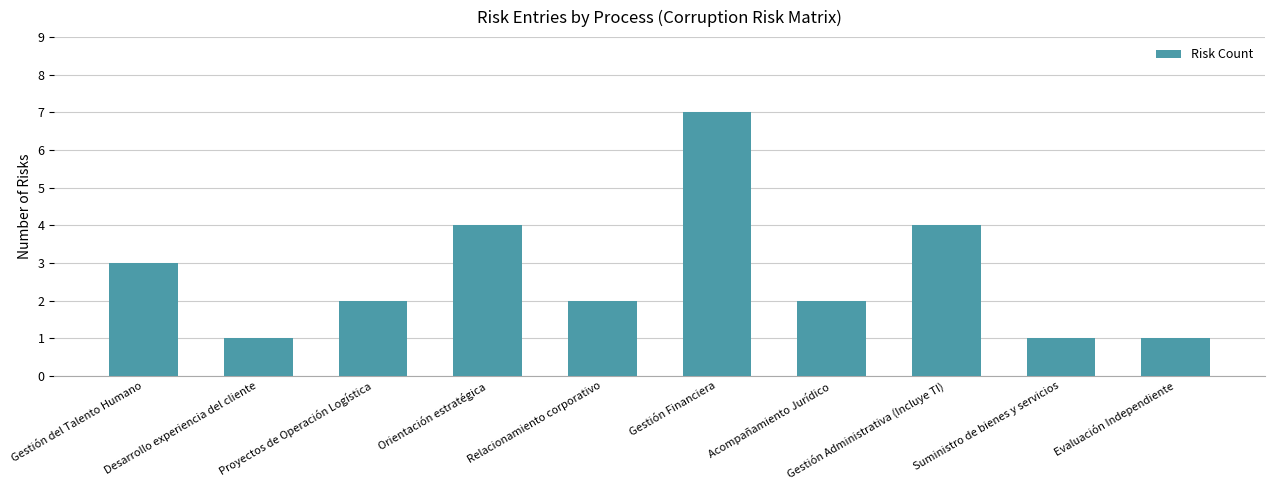

Is it true that the value at Evaluación Independiente is 1?

True